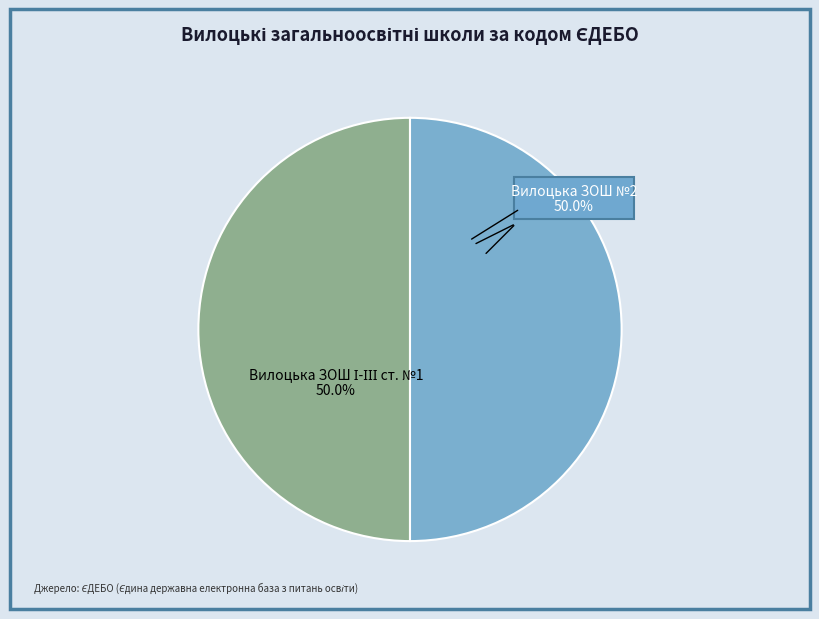

How many slices are in this pie chart?

2